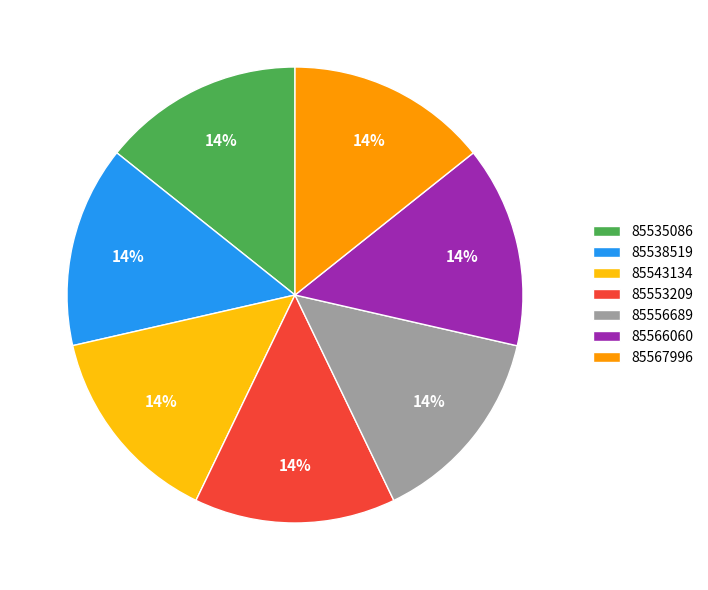

What is the ratio of the value at 85567996 to the value at 85553209?

1.0